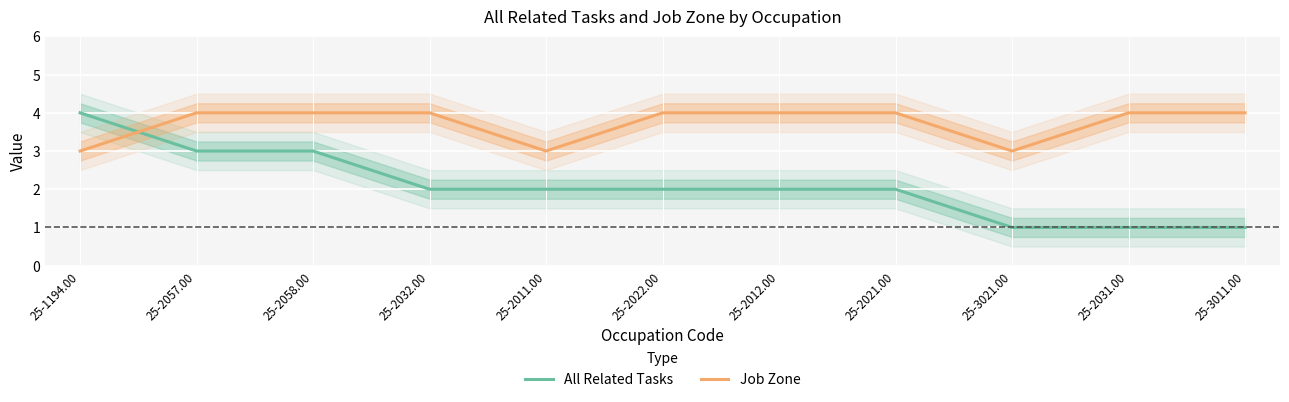

What is the approximate value of All Related Tasks at 25-2022.00?

2